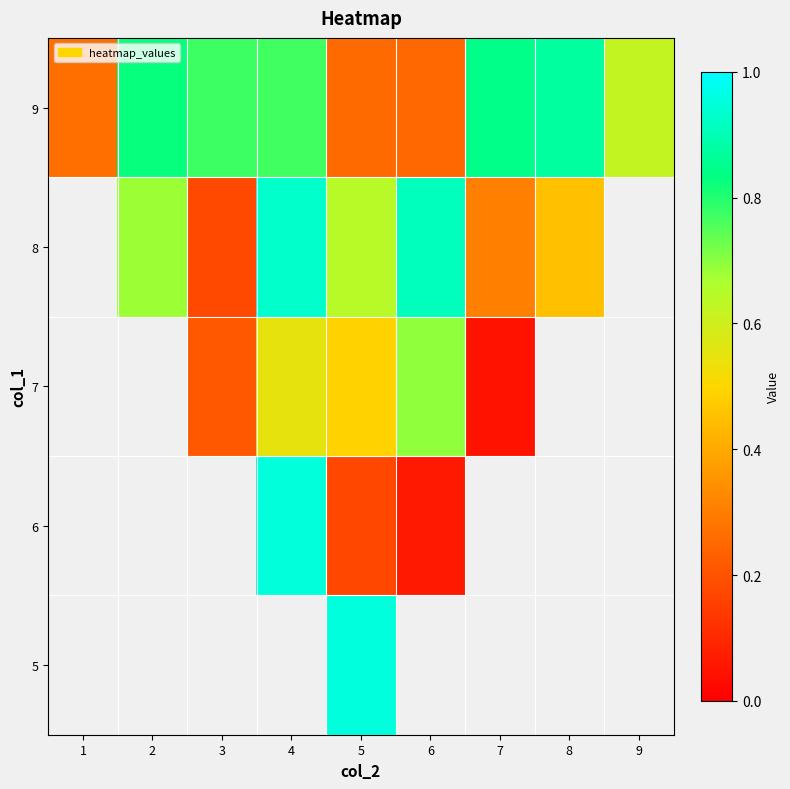

The row_3 series shows 0.9 at 4. True or false?

True